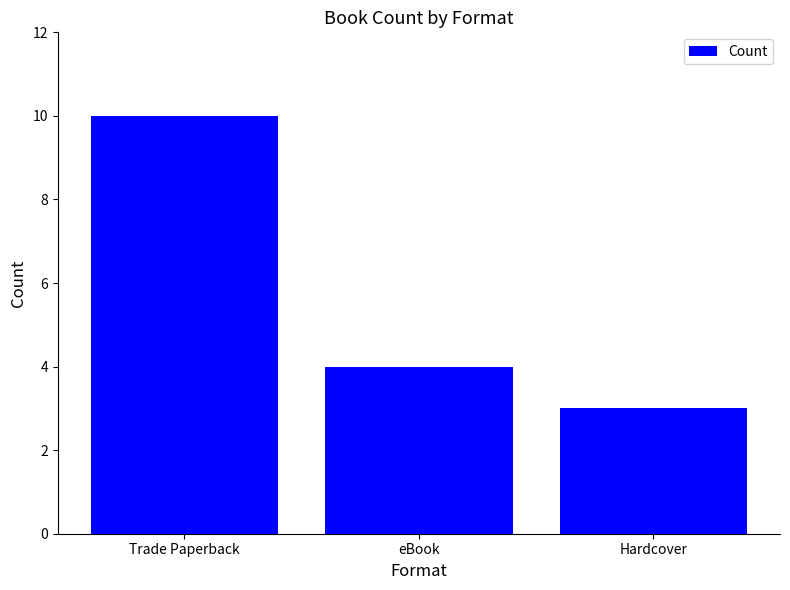

At which category does the chart reach its peak across all series?

Trade Paperback